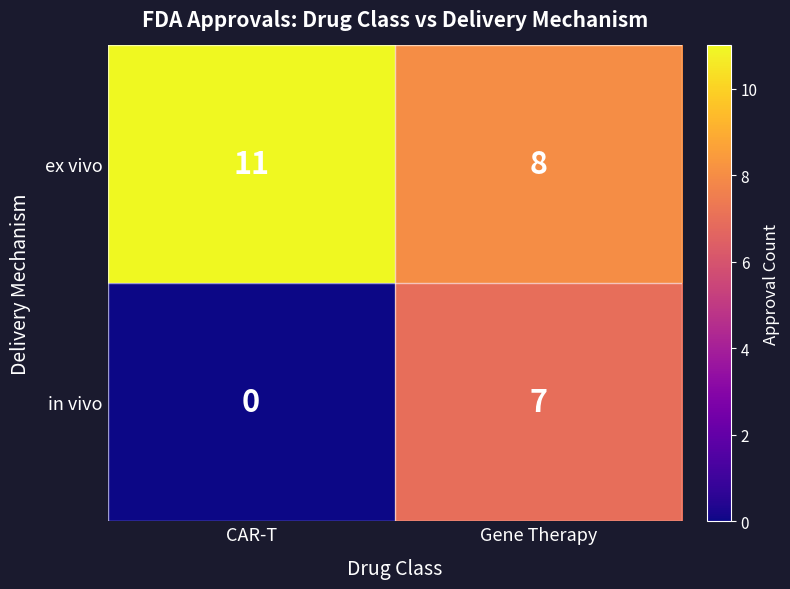

At which label is in vivo closest to 3?

CAR-T